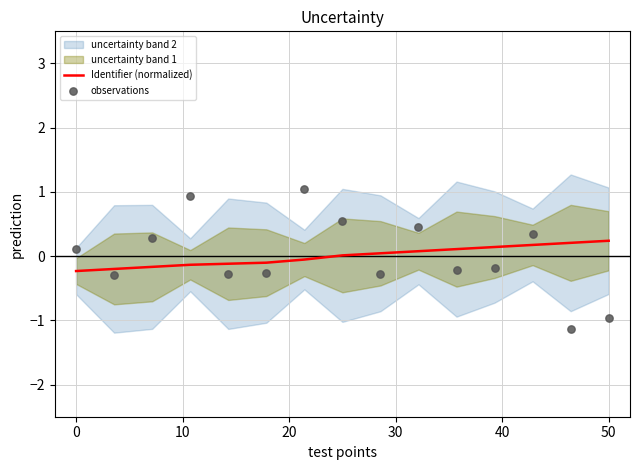

Which series has the widest spread of Y values?

observations